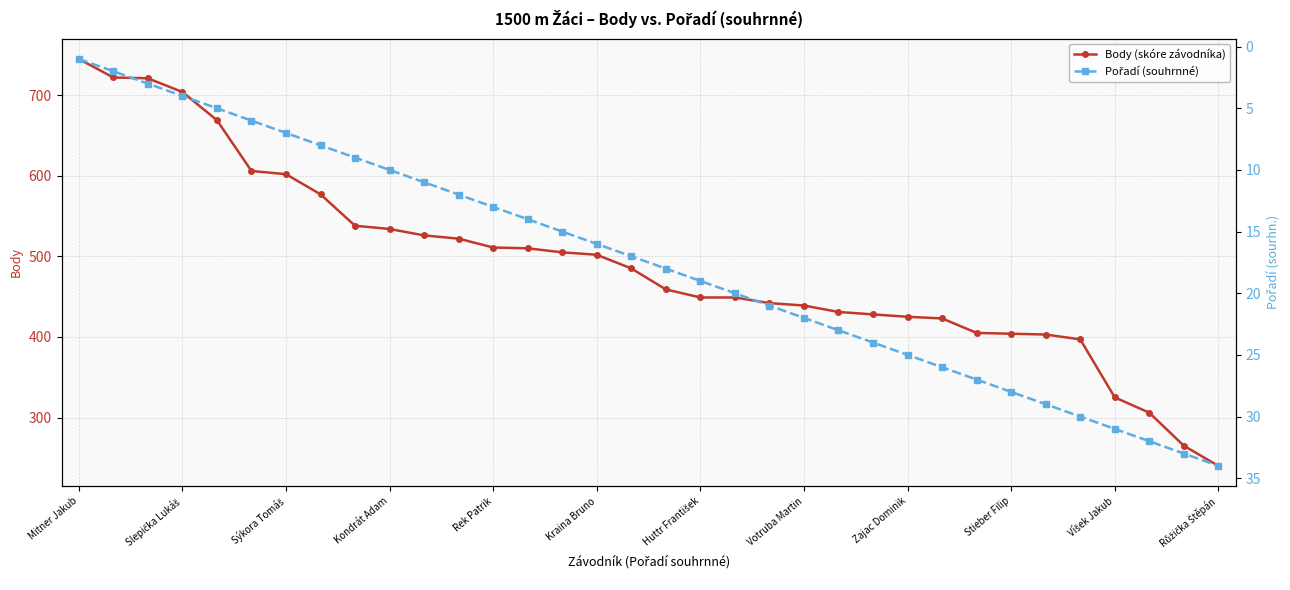

What is the difference between the maximum and second lowest values in the Body (skóre závodníka) series?

480